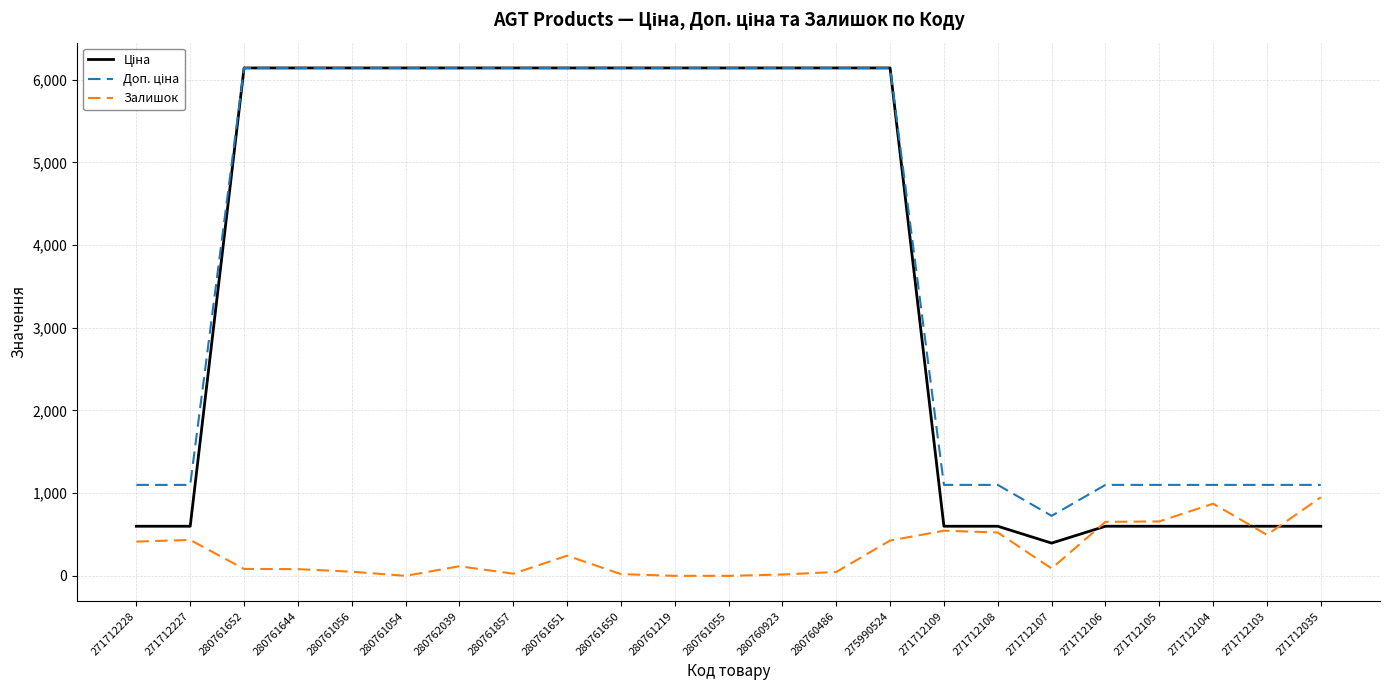

What is the spread (max minus min) of values at 271712103?

604.0